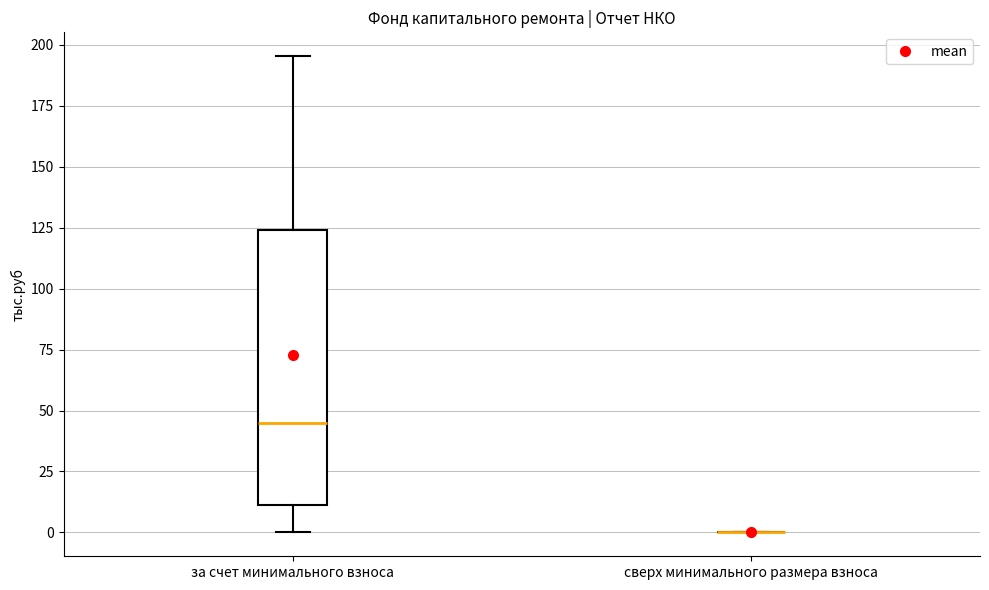

Which box is the tallest, from its lower edge to its upper edge?

за счет минимального взноса